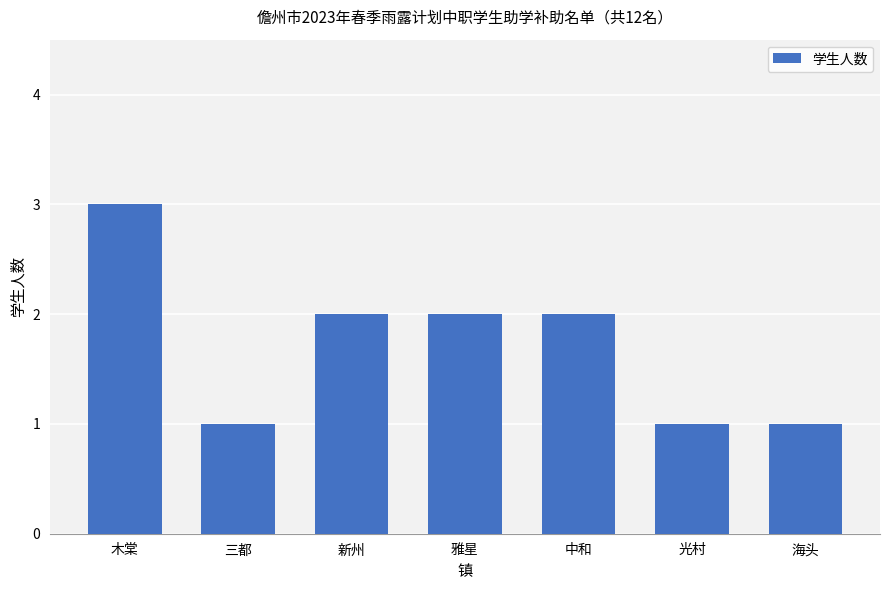

What position from the right is 木棠?

7